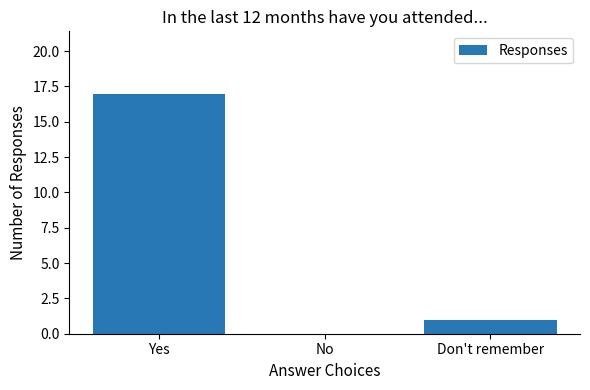

What is the sum of the values at Don't remember and Yes?

18